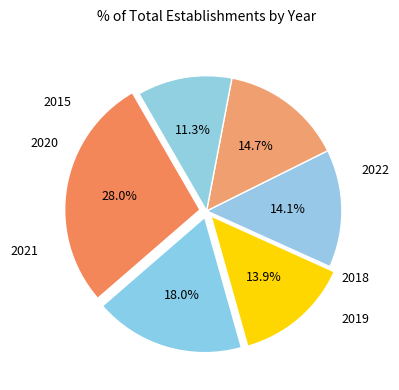

How many segments does this pie chart have?

6